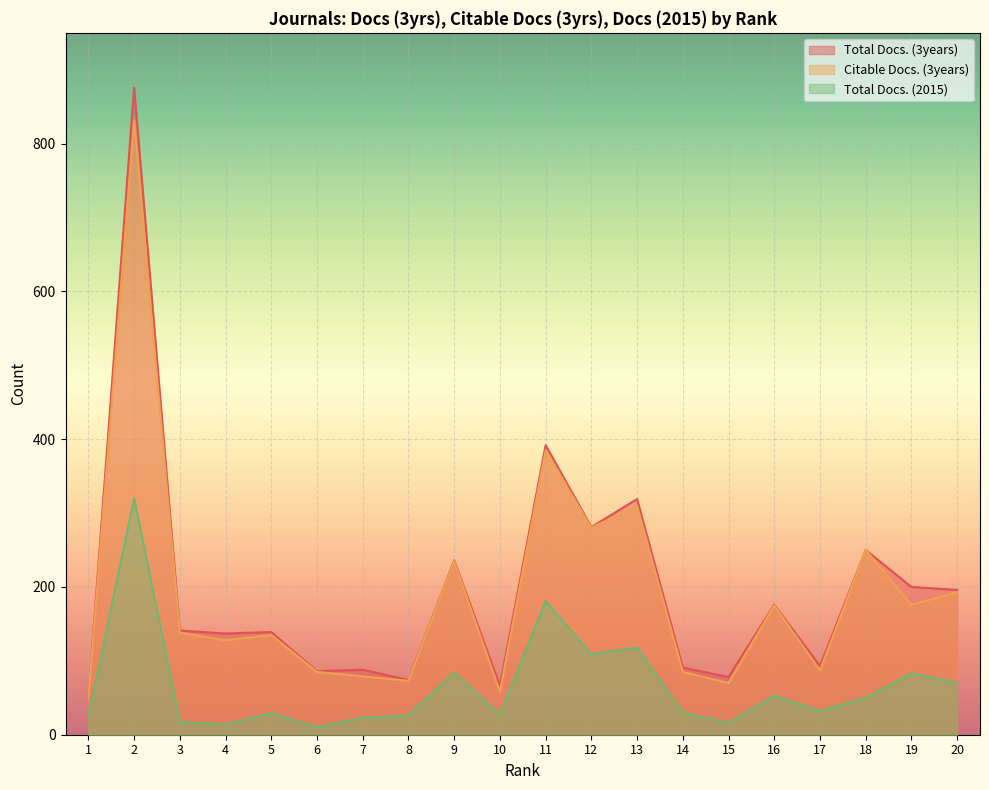

Which series has the largest range (max minus min)?

Total Docs. (3years)